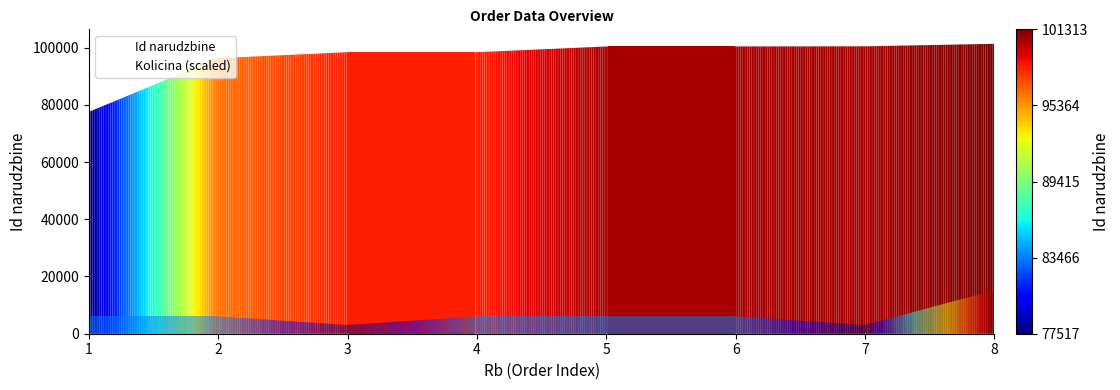

Which category has the highest value across all series?

8